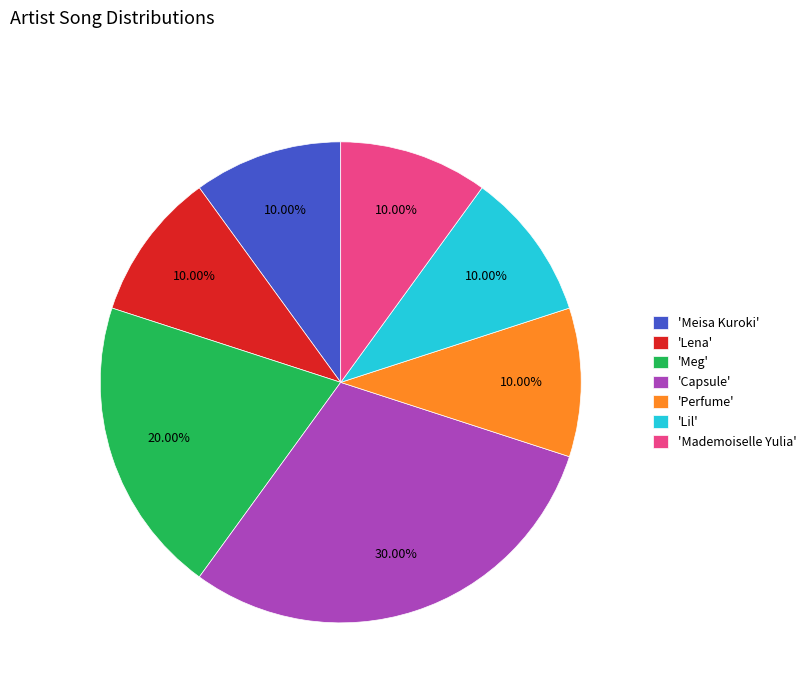

Do 'Lena' and 'Perfume' together represent more than half of the pie?

No